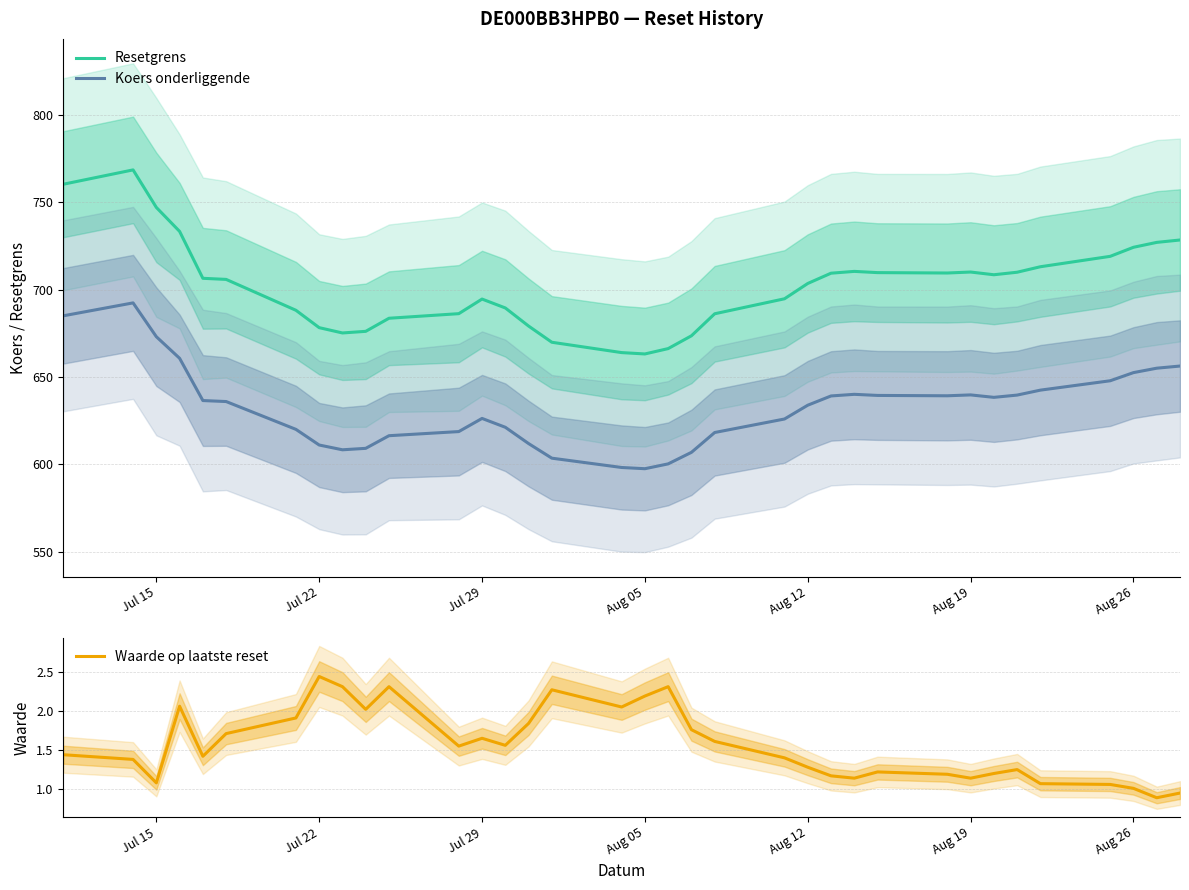

Is it true that Koers onderliggende equals 187.2 at Aug 12?

False